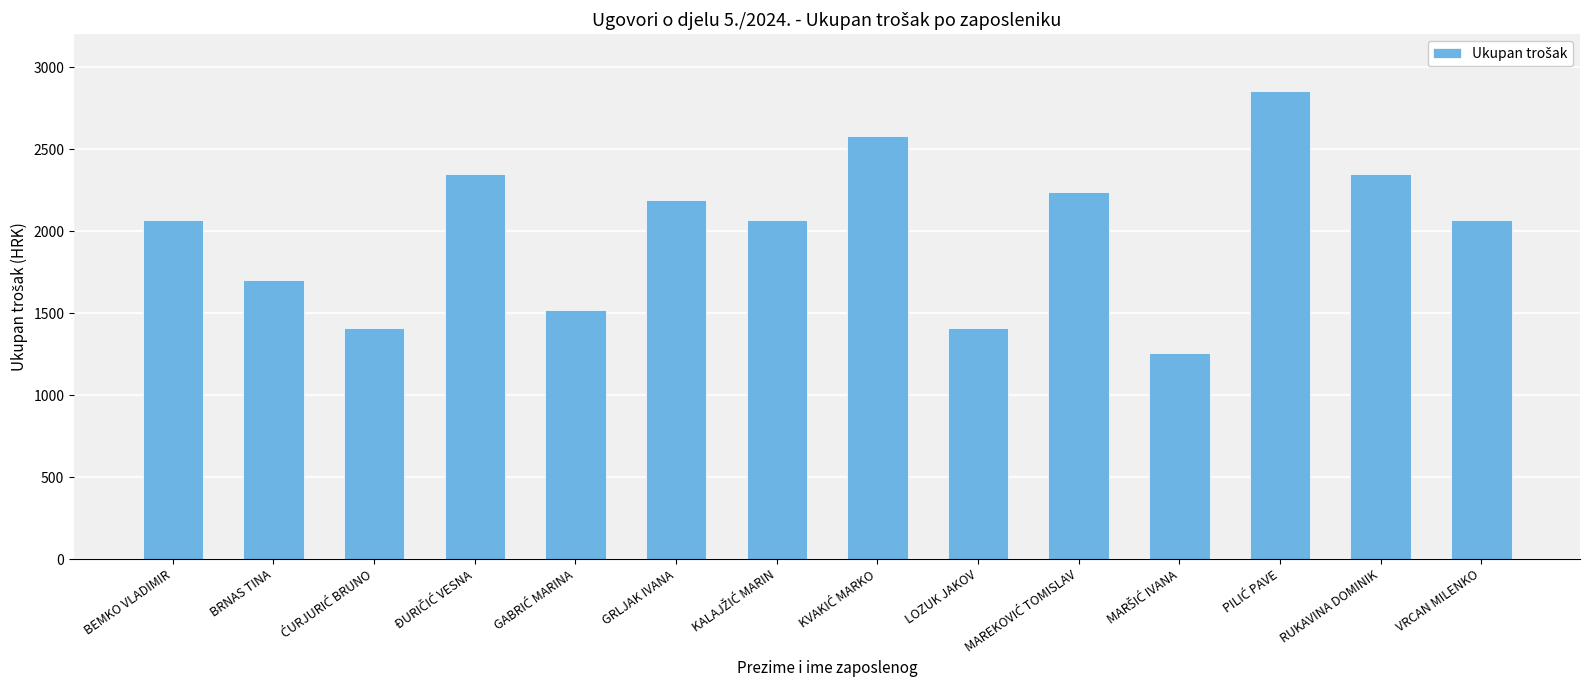

What is the difference between the maximum and second lowest values?

1446.9